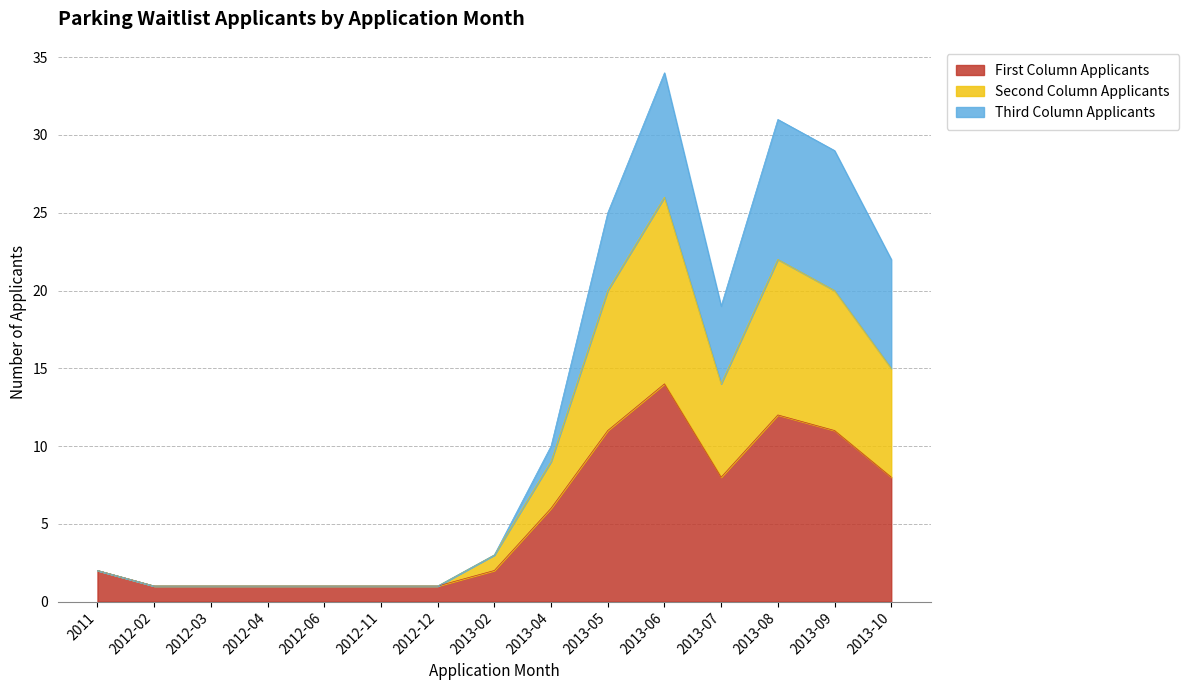

What are all the series names shown in the legend?

First Column Applicants, Second Column Applicants, Third Column Applicants